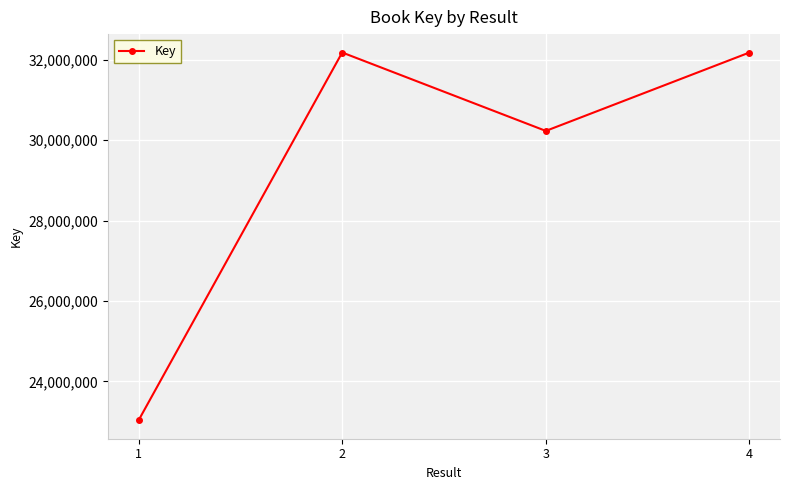

Between 1 and 4, which is larger?

4